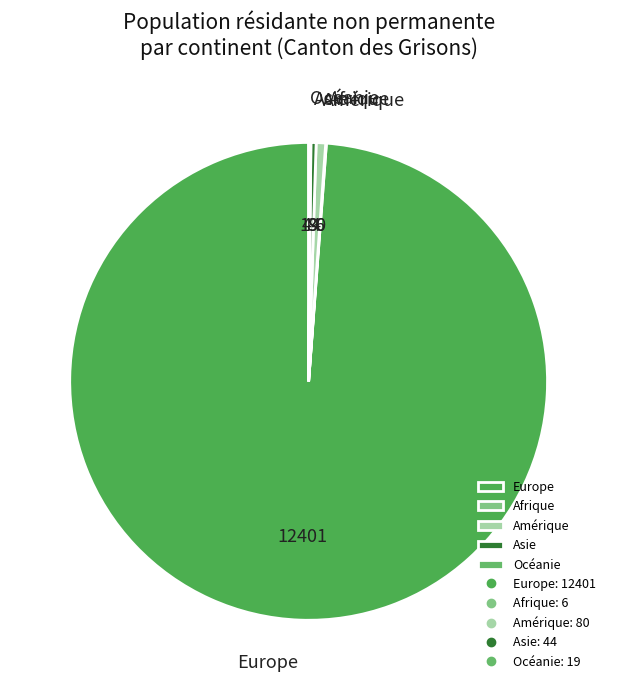

Is it true that Asie is 0% of the pie?

True